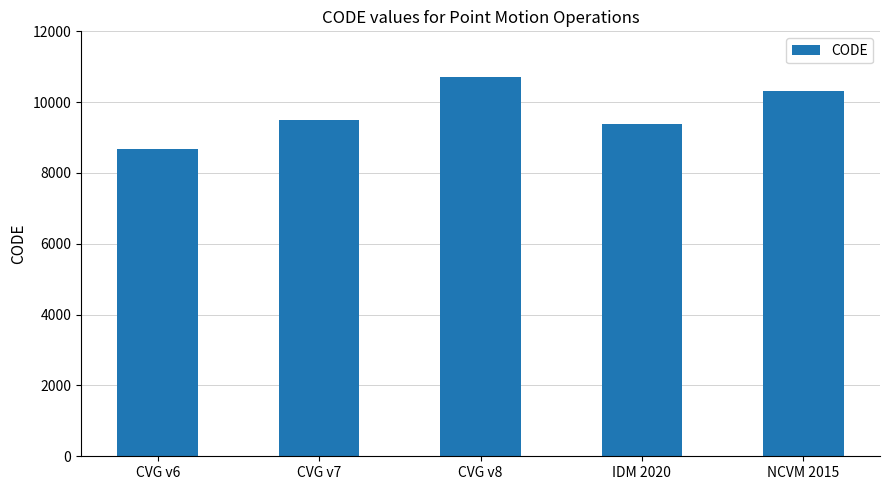

The value at CVG v6 is 1966. True or false?

False